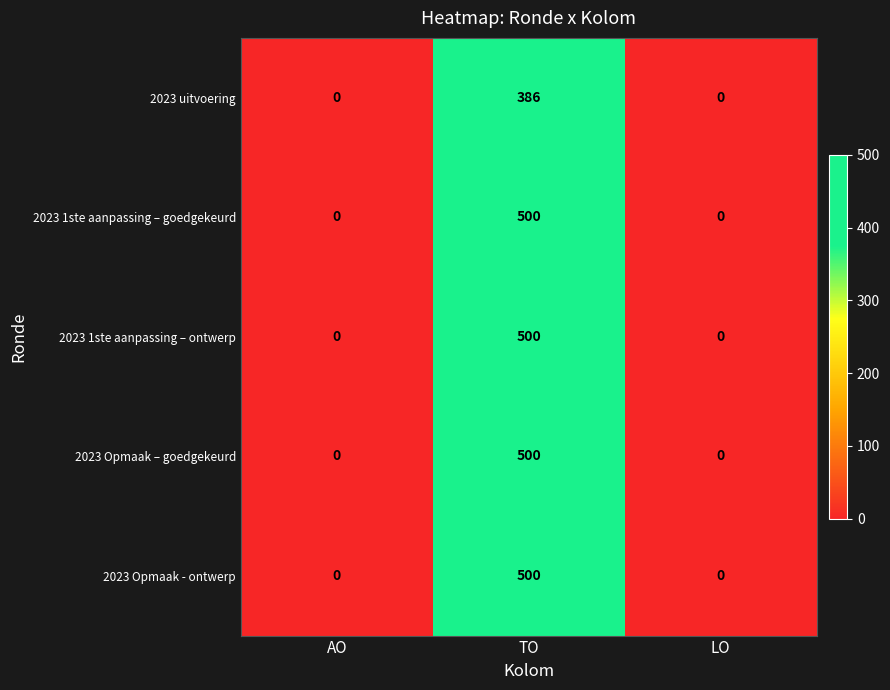

Reading left to right, list all the values displayed in this chart.

2023 uitvoering: 0	386	0
2023 1ste aanpassing – goedgekeurd: 0	500	0
2023 1ste aanpassing – ontwerp: 0	500	0
2023 Opmaak – goedgekeurd: 0	500	0
2023 Opmaak - ontwerp: 0	500	0